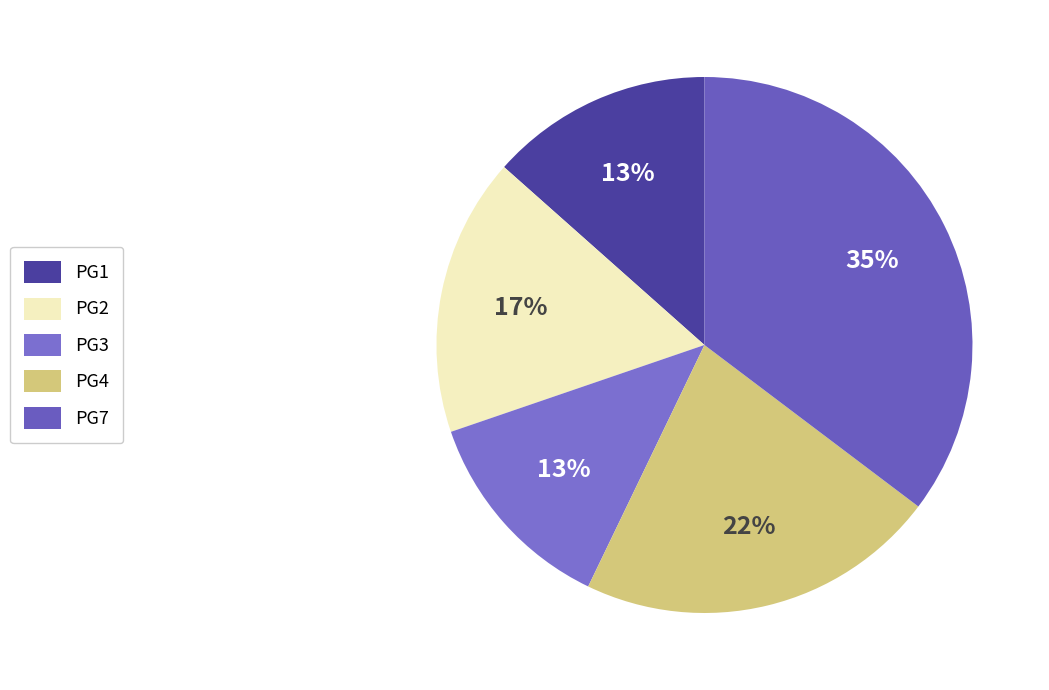

Which has a higher value, PG2 or PG3?

PG2